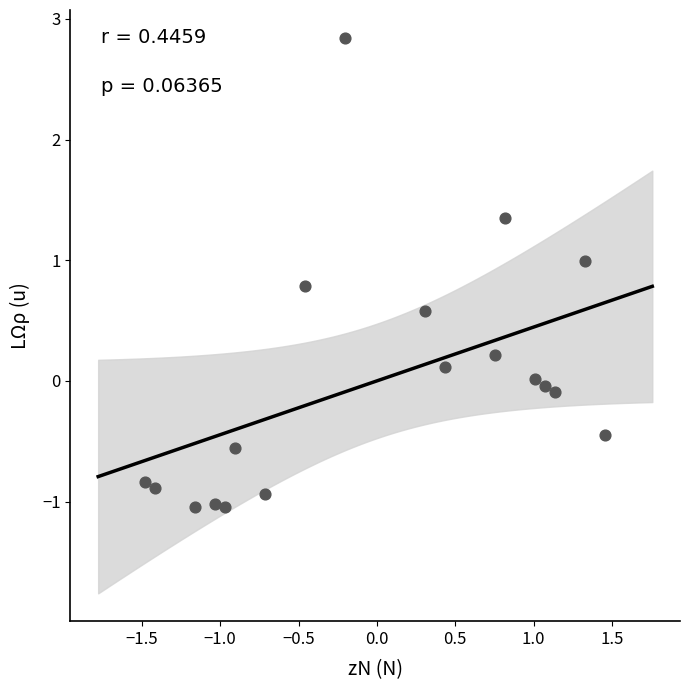

What is the range of Y values (max minus min)?

3.9